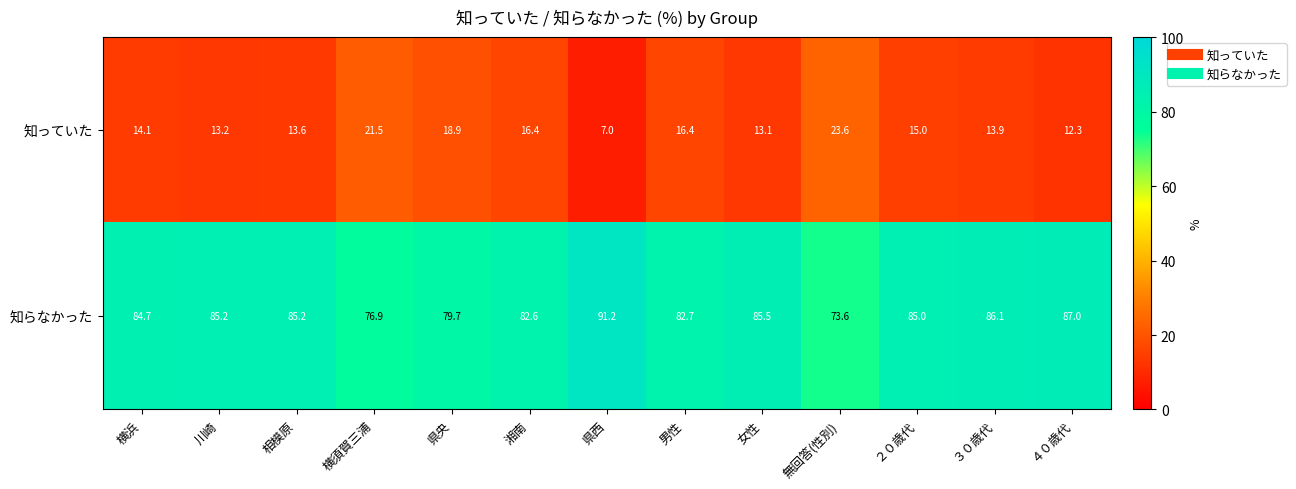

Which category has the lowest value across all series?

県西